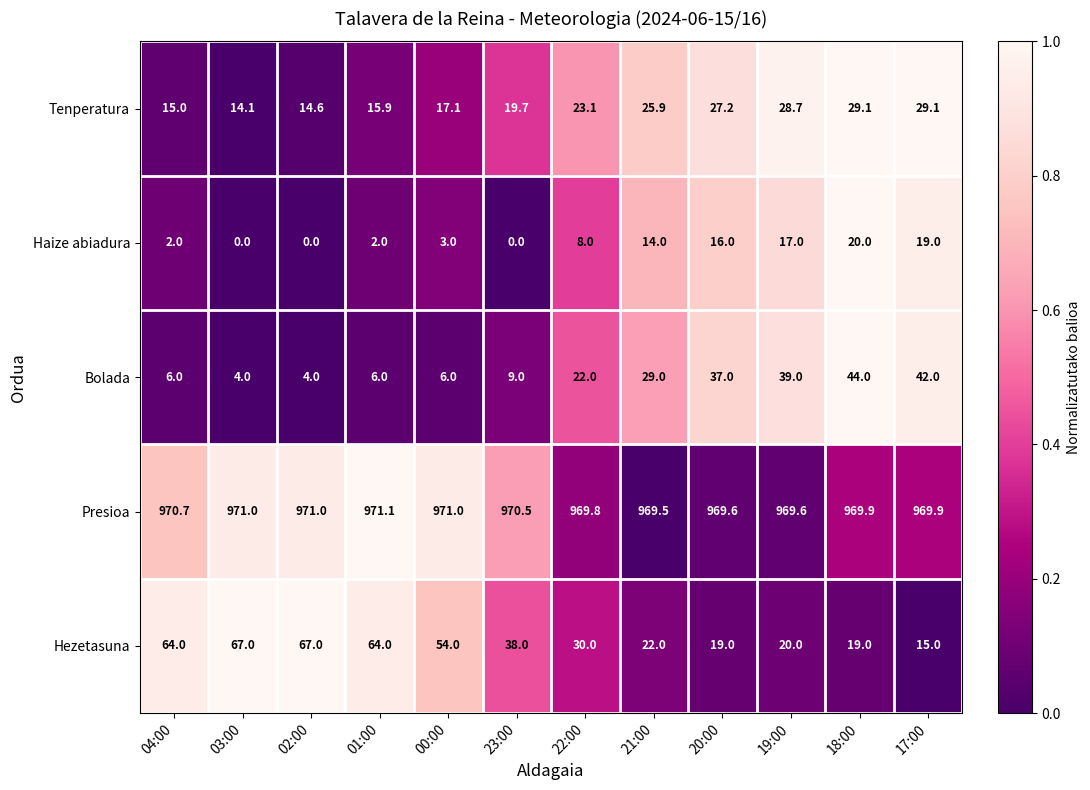

At which label is Tenperatura closest to 21?

23:00